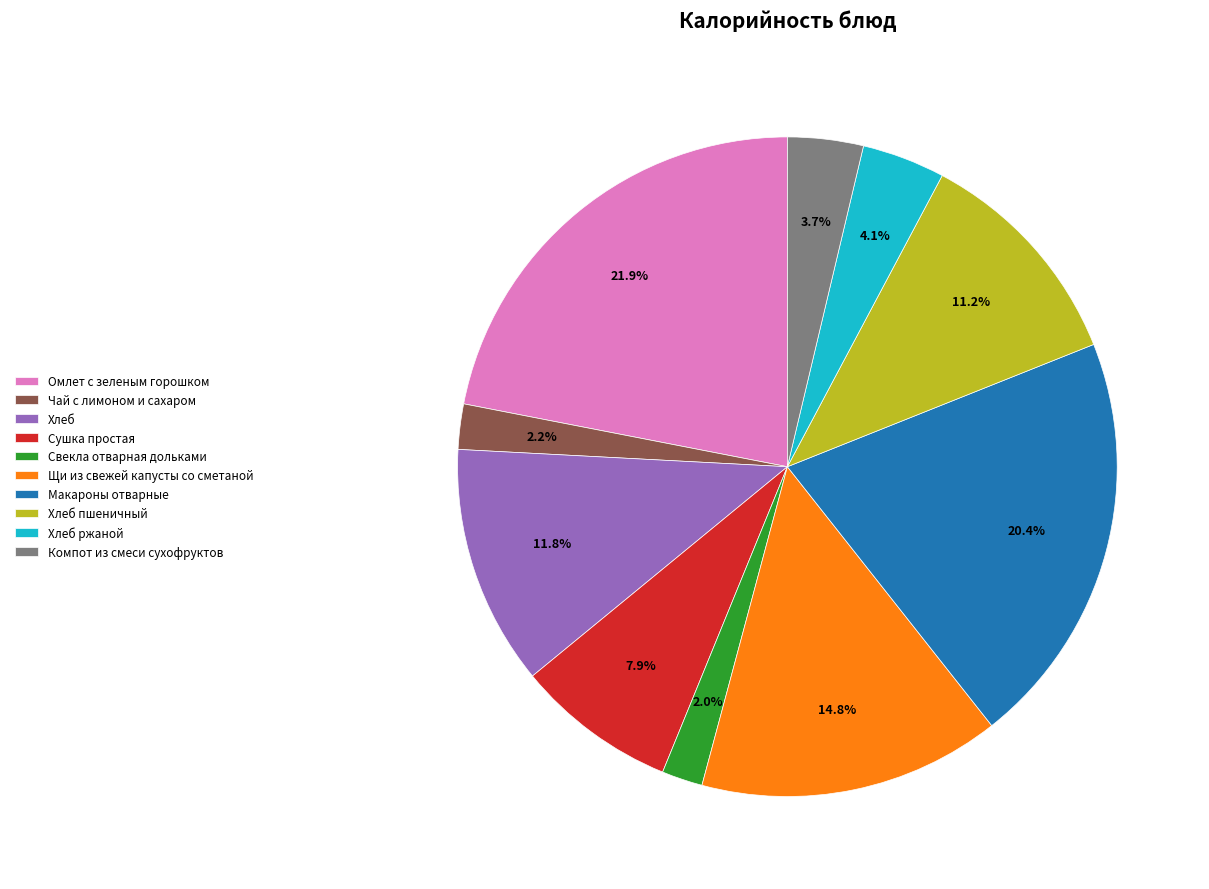

To the nearest percent, what percentage of the pie is Макароны отварные?

20%